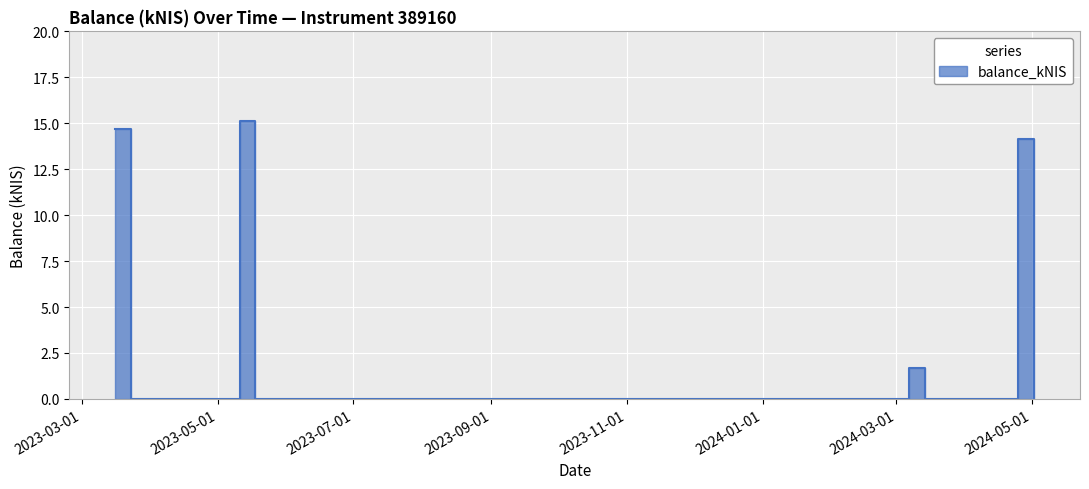

Approximately how many times larger is the value at 2024-04-25 compared to 2024-03-07?

8.4